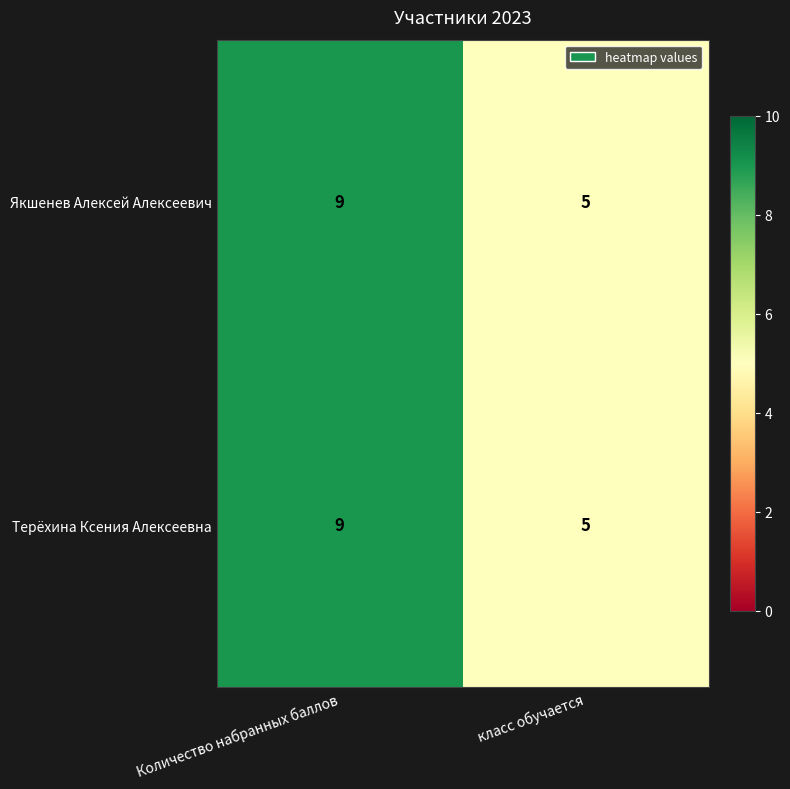

Reading right to left, transcribe all the data shown in this chart.

Якшенев Алексей Алексеевич: класс обучается=5	Количество набранных баллов=9
Терёхина Ксения Алексеевна: класс обучается=5	Количество набранных баллов=9